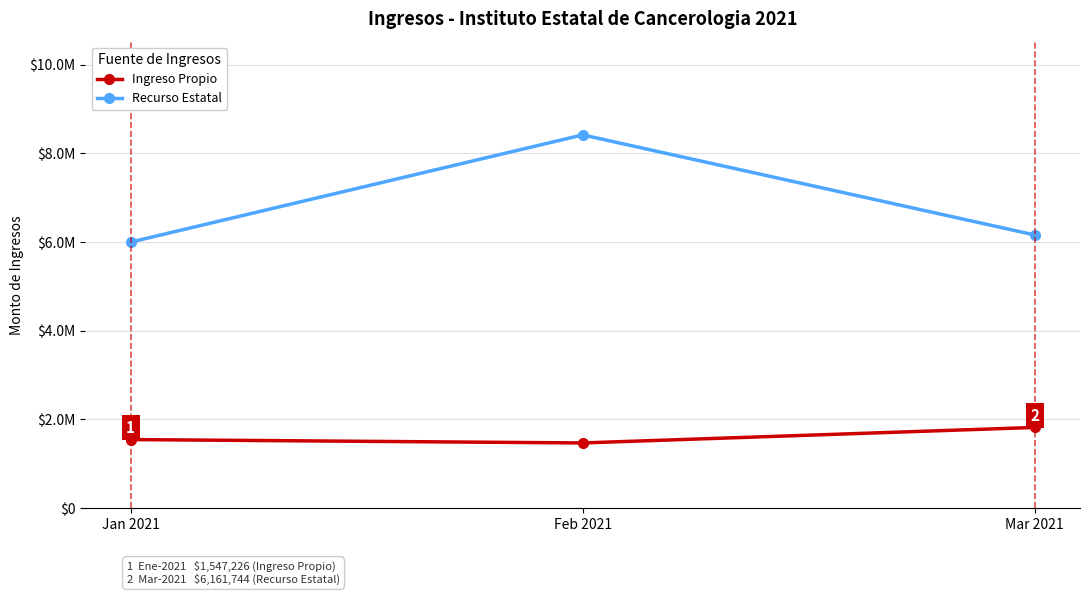

What are all the series names shown in the legend?

Ingreso Propio, Recurso Estatal